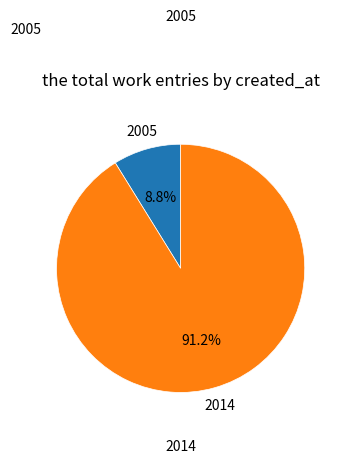

Which slice is the largest?

2014